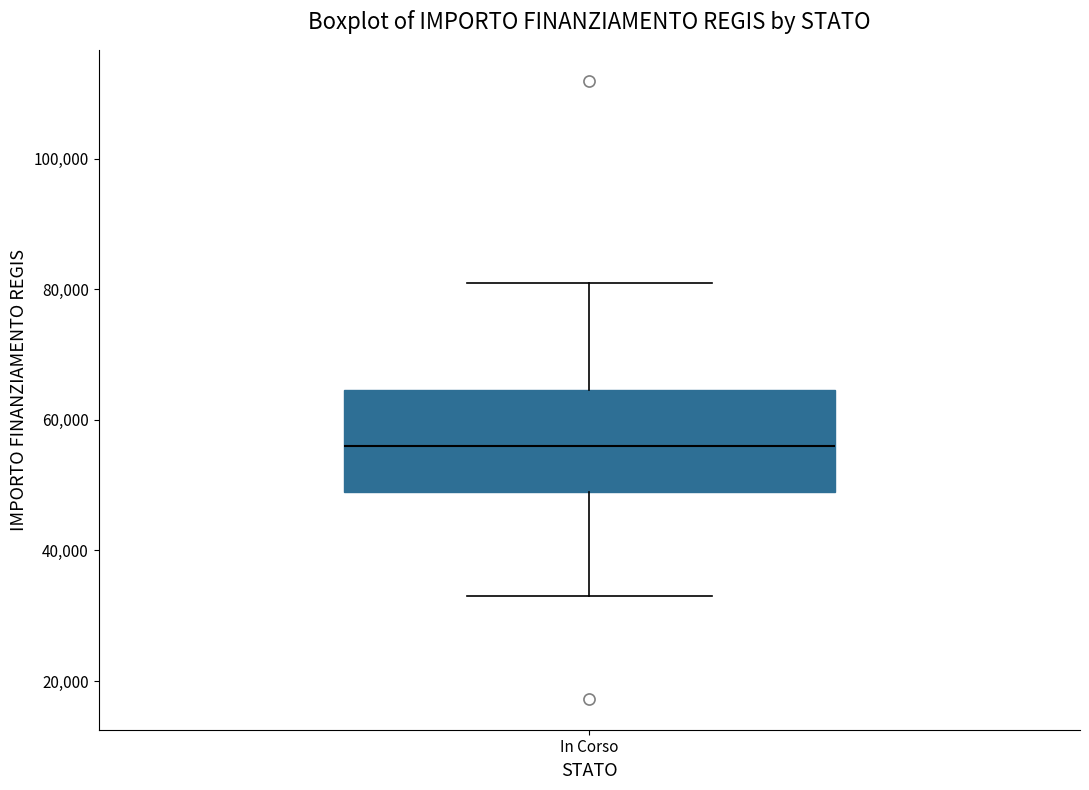

Read this box plot against the y-axis: the position of the median line, the range covered by the box, and the ends of both whiskers. The values are not printed on the chart, so give them approximately, as read against the axis.

median 56000, box 50000 to 64000, whiskers 32000 to 80000